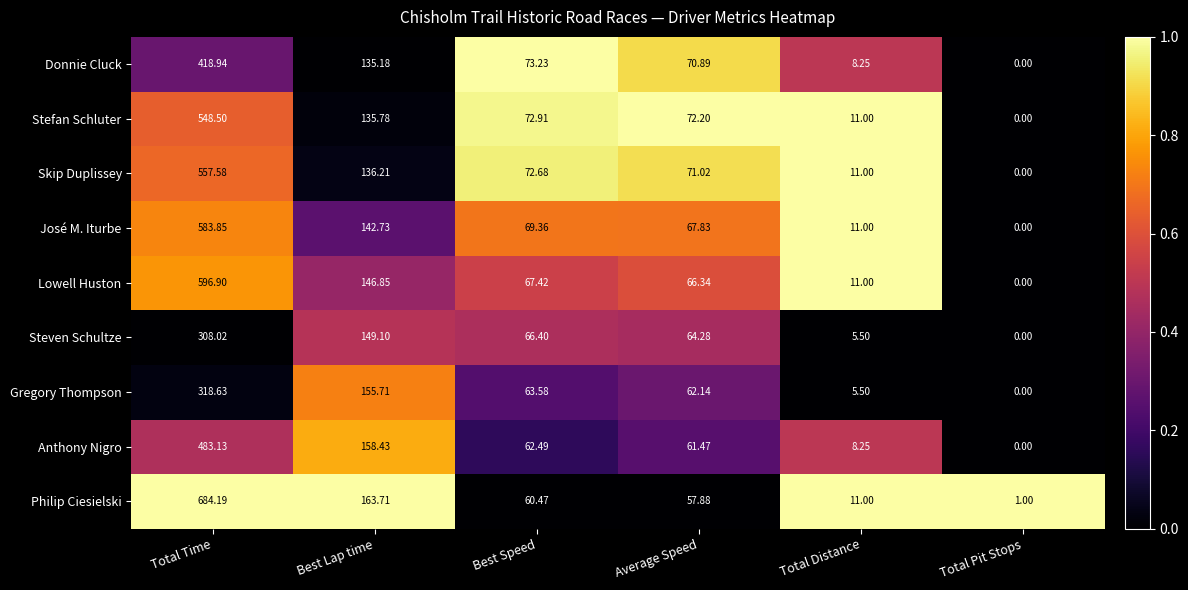

Rank the categories by Lowell Huston value from lowest to highest.

Total Pit Stops, Total Distance, Average Speed, Best Speed, Best Lap time, Total Time